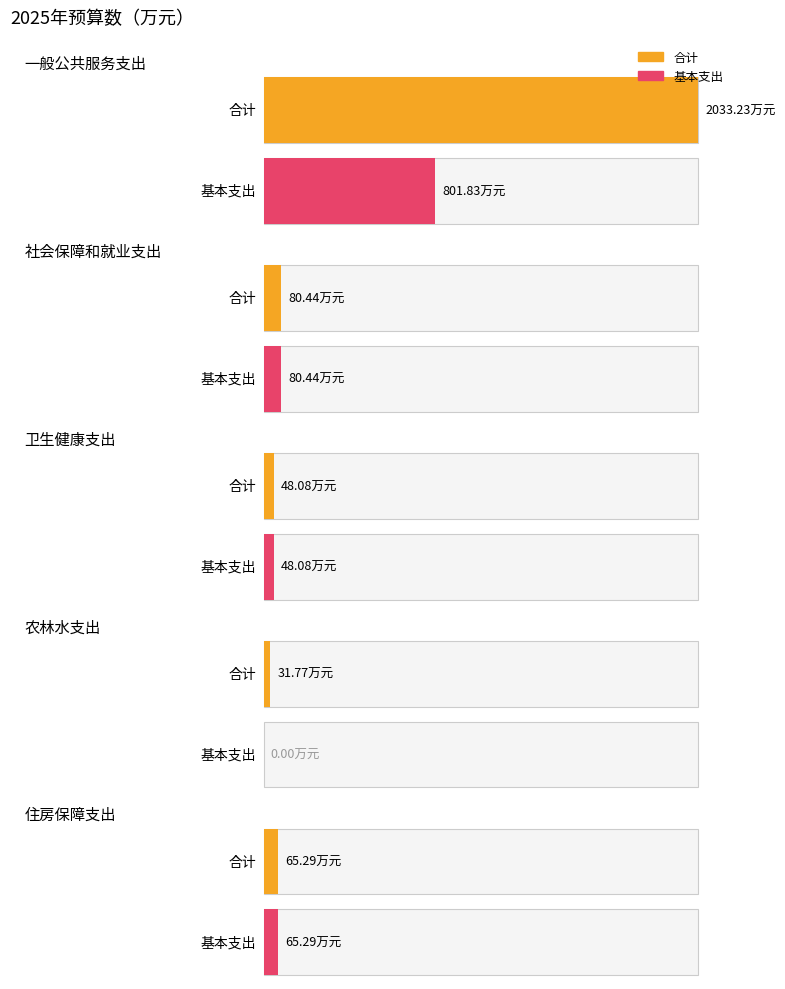

What is the label of the 1st bar from the right?

住房保障支出